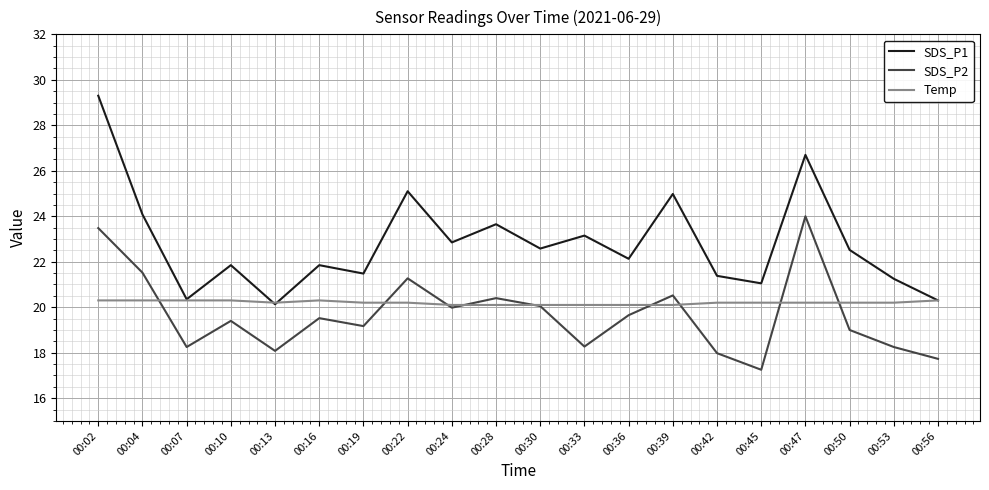

Between which two adjacent categories do Temp and SDS_P2 first intersect?

00:04 and 00:07